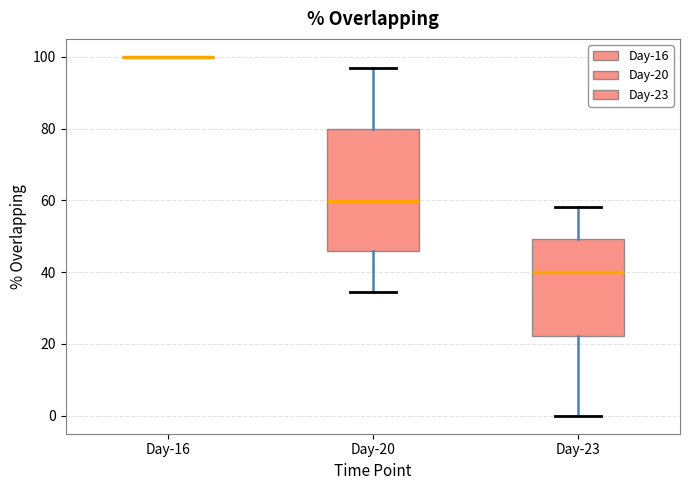

Reading left to right, transcribe this box plot: for each box, give where its median line is, the range the box spans, and where its two whiskers end, as read against the y-axis. The values are not printed on the chart, so give them approximately, as read against the axis.

Day-16: box collapsed to a line at 100, whiskers 100 to 100
Day-20: median 60, box 46 to 80, whiskers 34 to 96
Day-23: median 40, box 22 to 50, whiskers 0 to 58